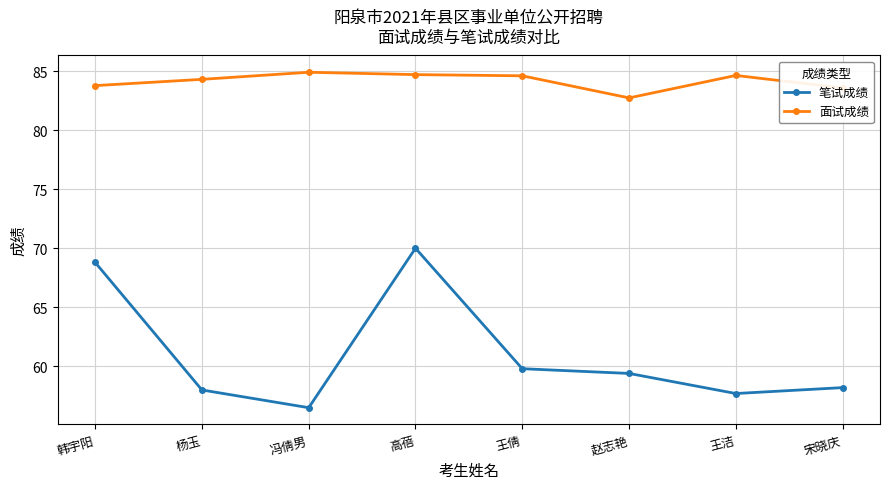

Rank the series at 赵志艳 from lowest to highest value.

笔试成绩, 面试成绩